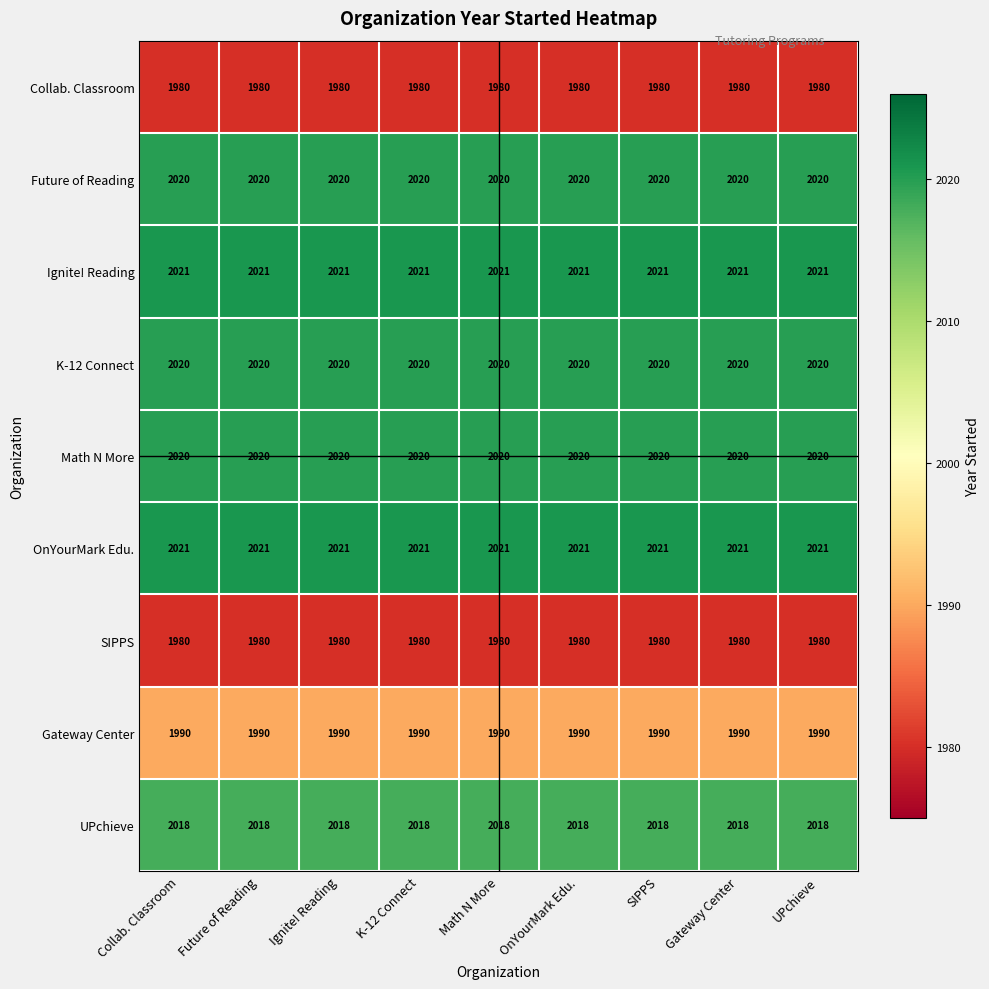

True or false: Math N More has a value of 3306 at Math N More.

False